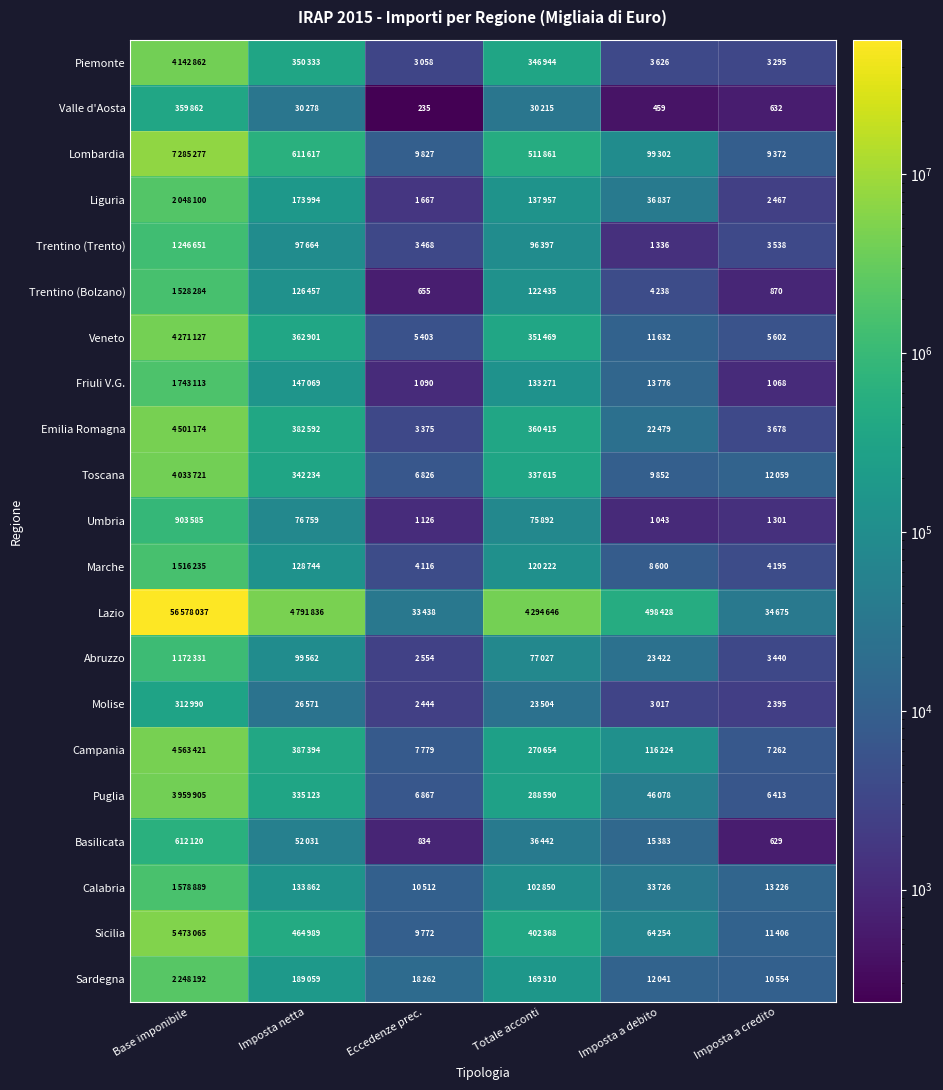

How many values in the Molise series exceed 23504?

2